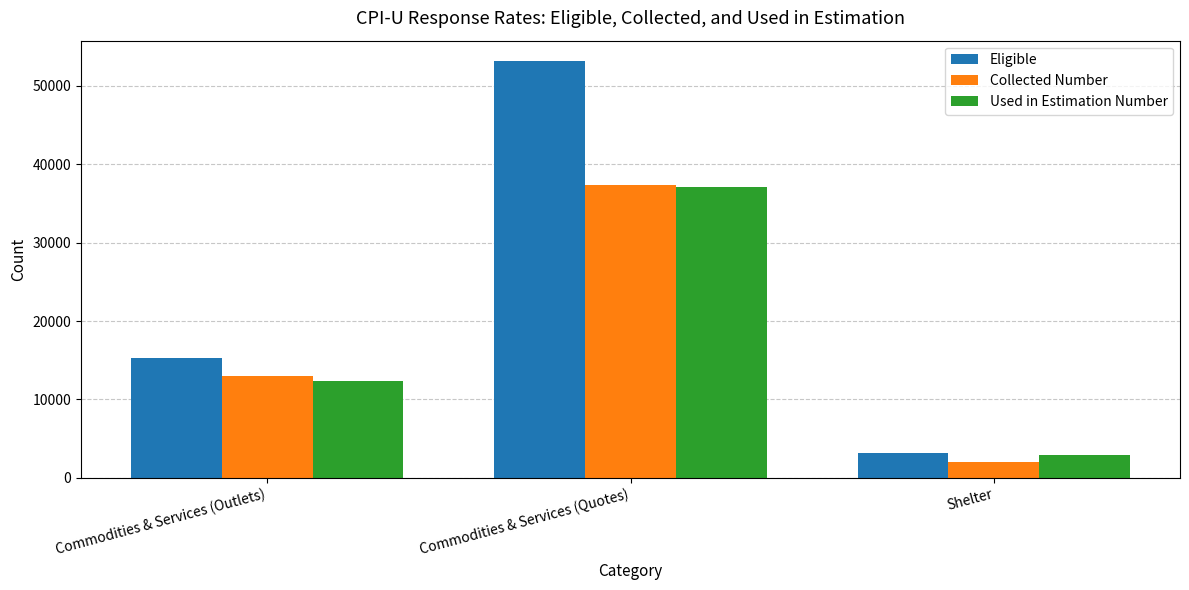

At which label is Used in Estimation Number closest to 20012?

Commodities & Services (Outlets)